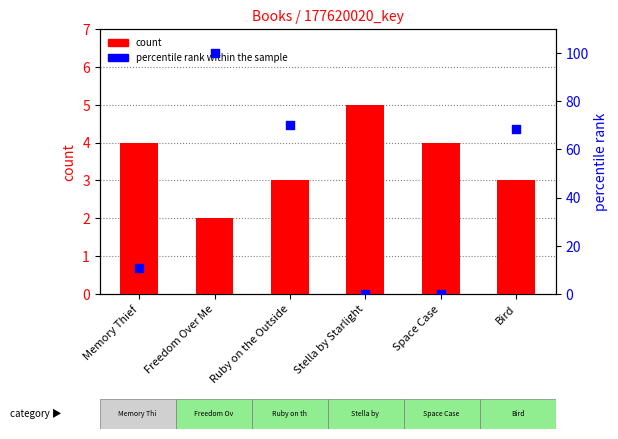

Which series has the widest spread of Y values?

percentile rank within the sample